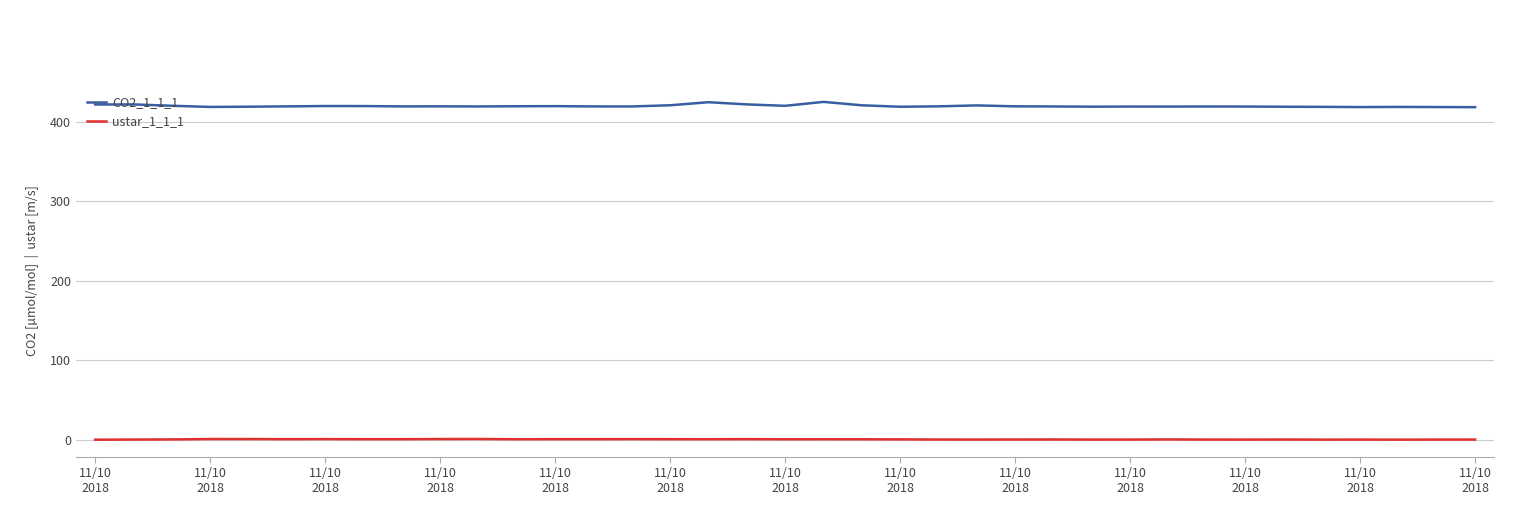

Which series has the largest total across all categories?

CO2_1_1_1